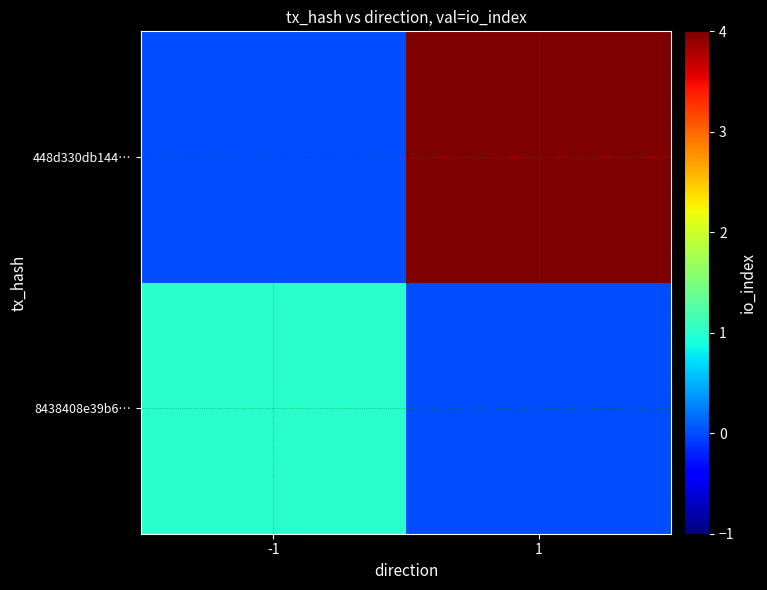

At which category is the sum across all series the highest?

1